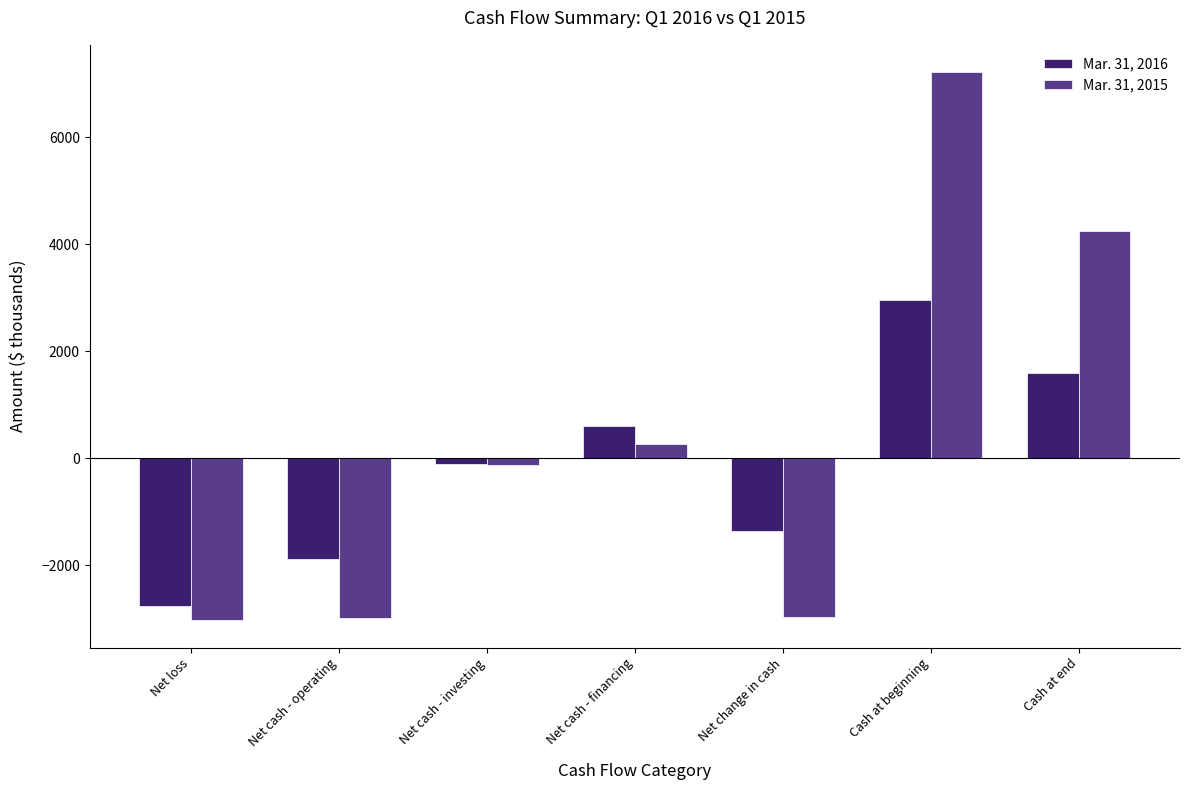

What is the minimum value shown in the chart?

-3029